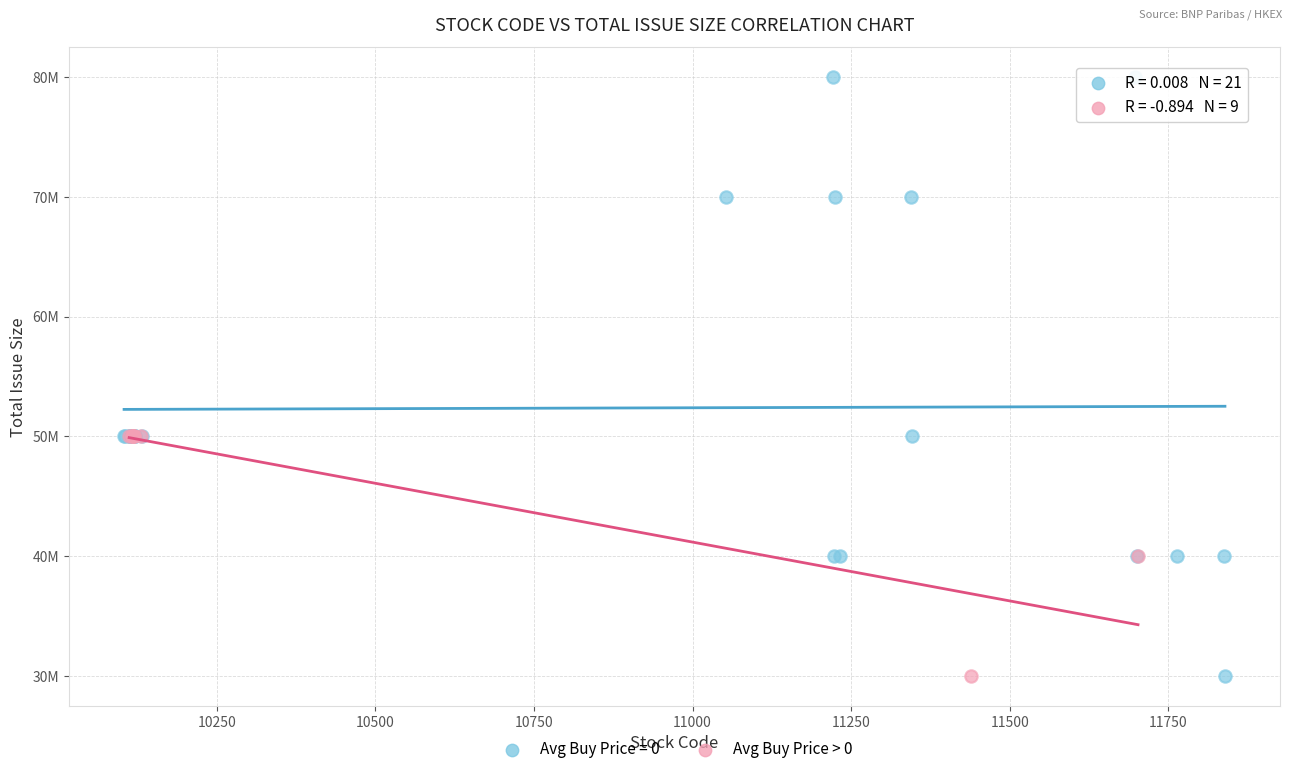

What are all the series names shown in the legend?

Avg Buy Price = 0, Avg Buy Price > 0